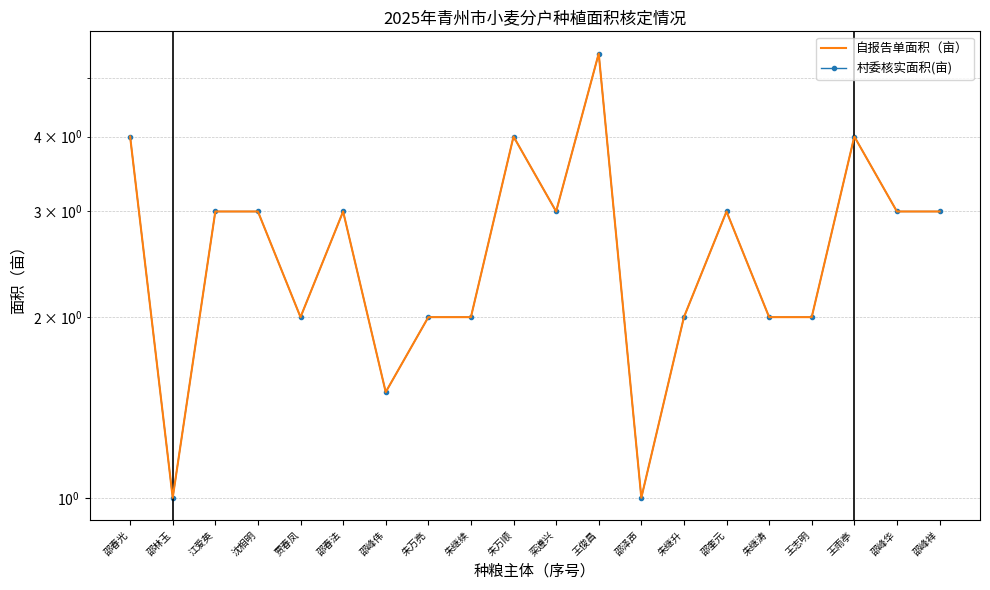

How many data points in 自报告单面积（亩） are less than 3?

9